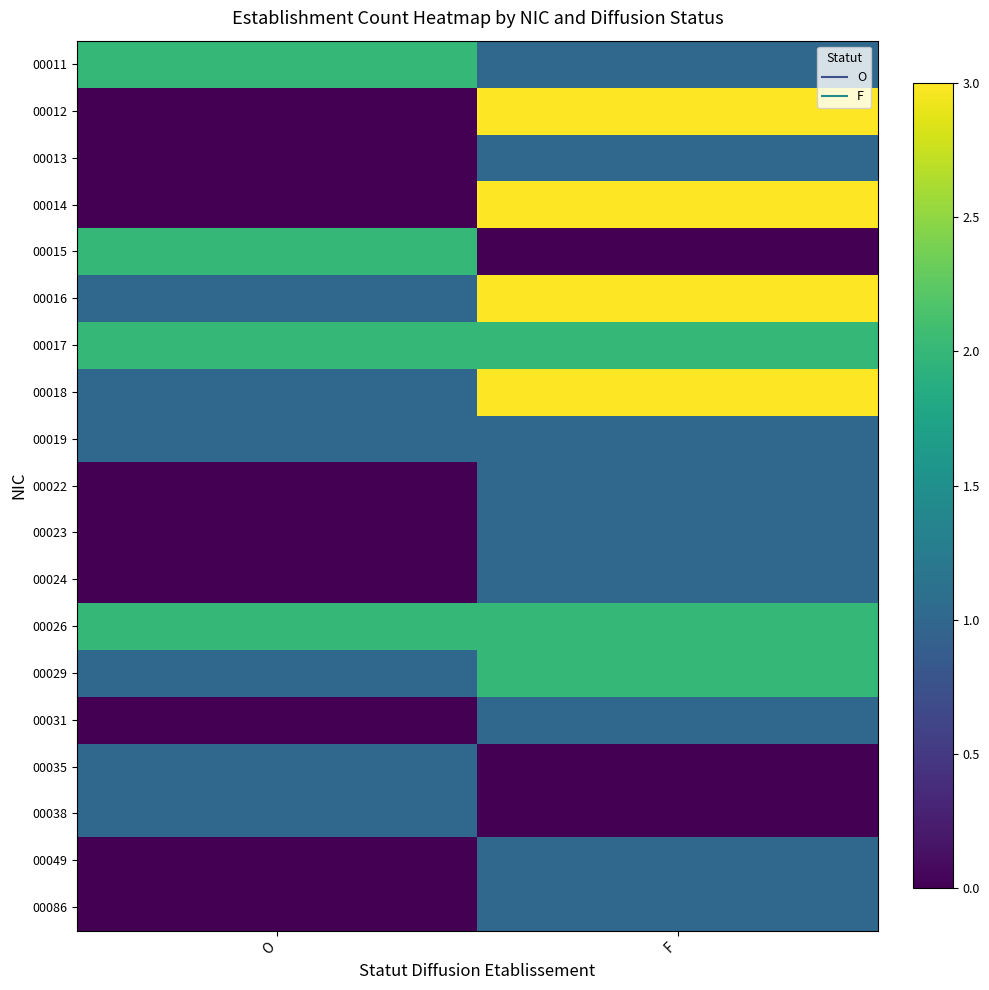

What is the difference between the highest and lowest values at O?

2